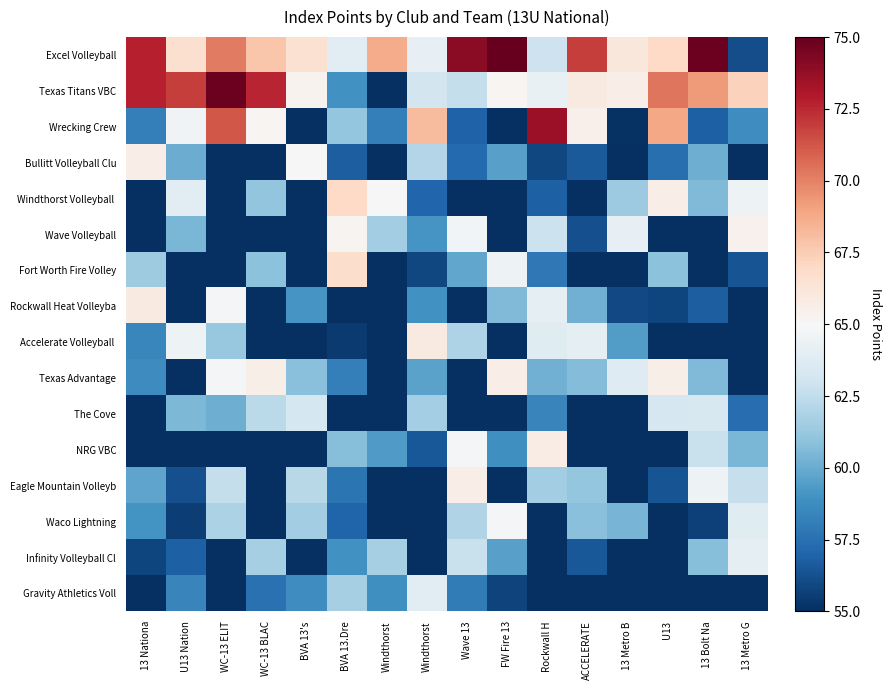

Which category has the lowest value across all series?

13 Bolt Na